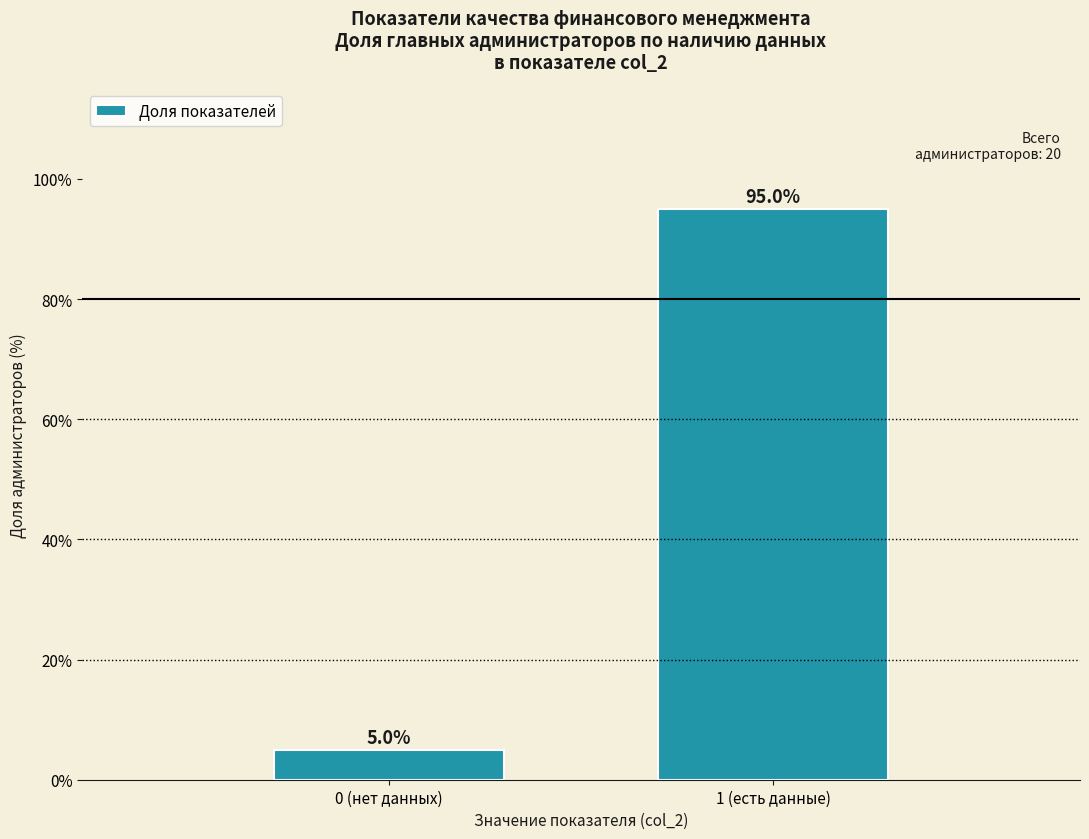

Reading left to right, what are all the values shown in this chart?

0 (нет данных)=5	1 (есть данные)=95